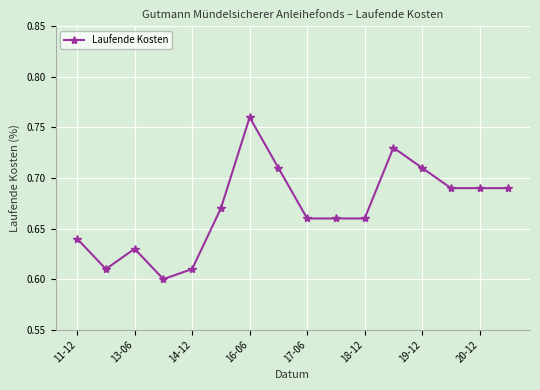

True or false: there are more than 0 points higher than both neighbors.

True